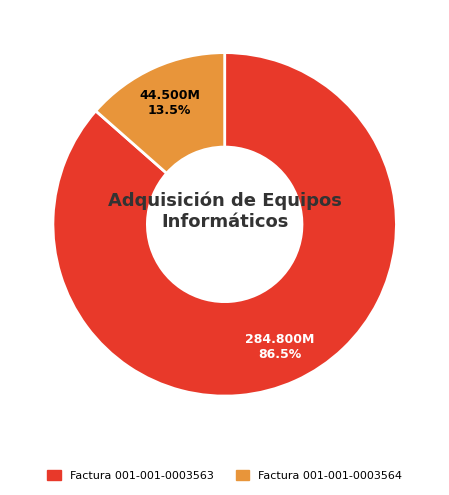

Rank the categories by value from lowest to highest.

Factura 001-001-0003564, Factura 001-001-0003563